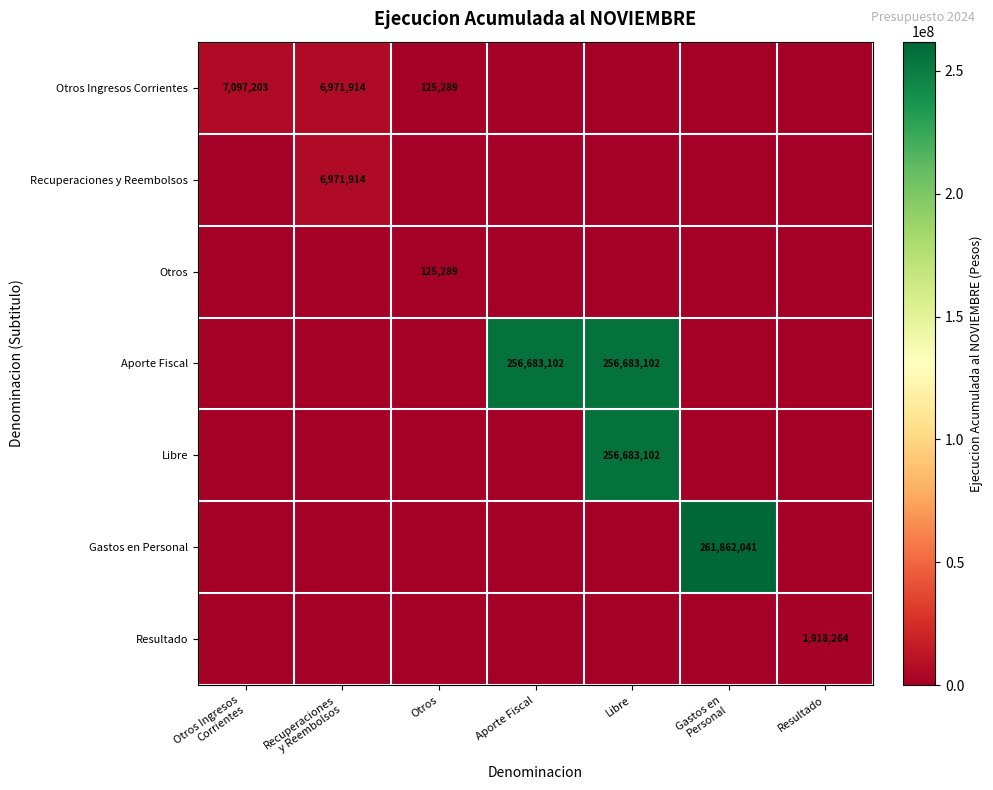

The Resultado series shows 1918264 at Resultado. True or false?

True